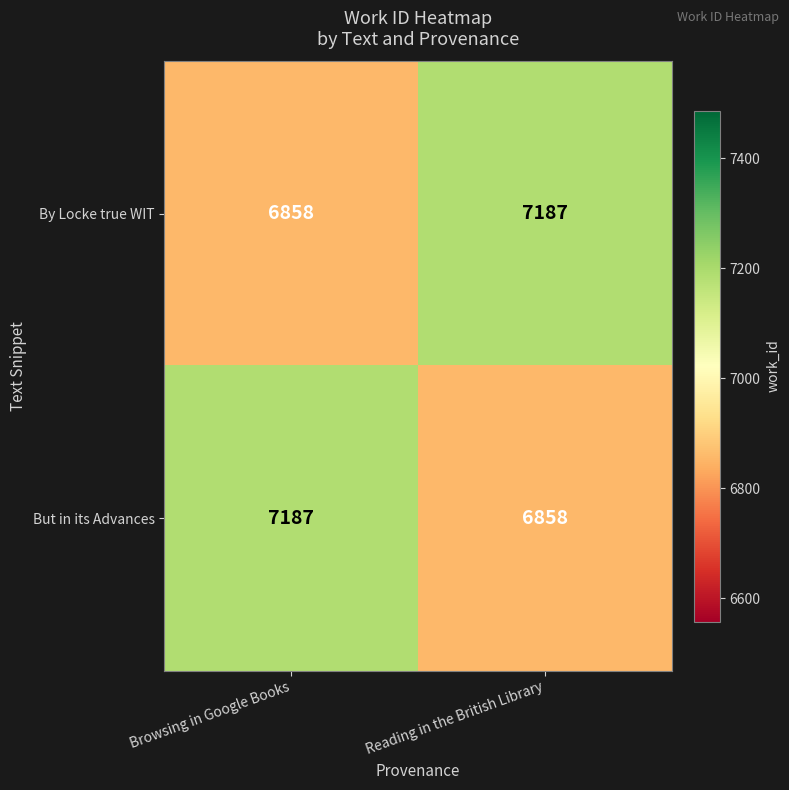

The By Locke true WIT series shows 7187 at Reading in the British Library. True or false?

True